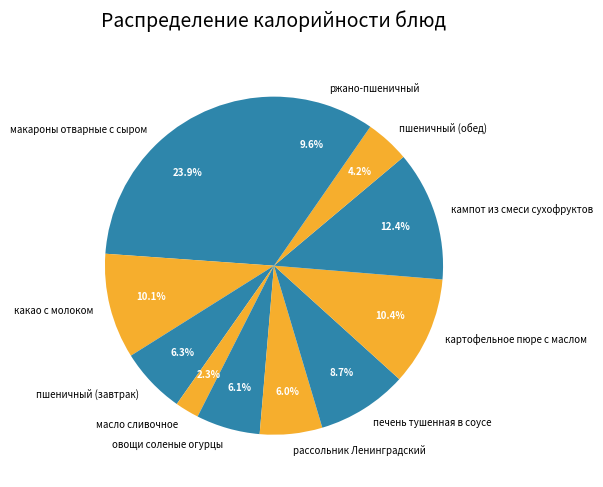

What percentage is the ржано-пшеничный slice, to the nearest percent?

10%